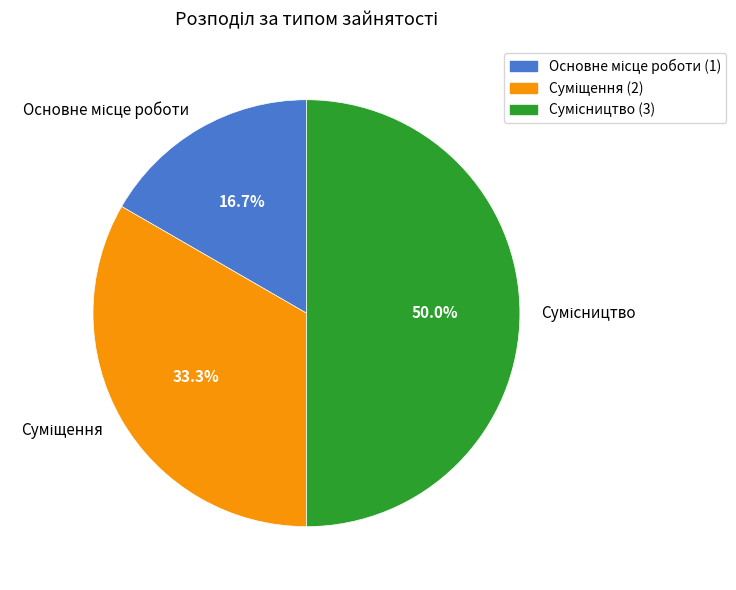

How many slices are in this pie chart?

3